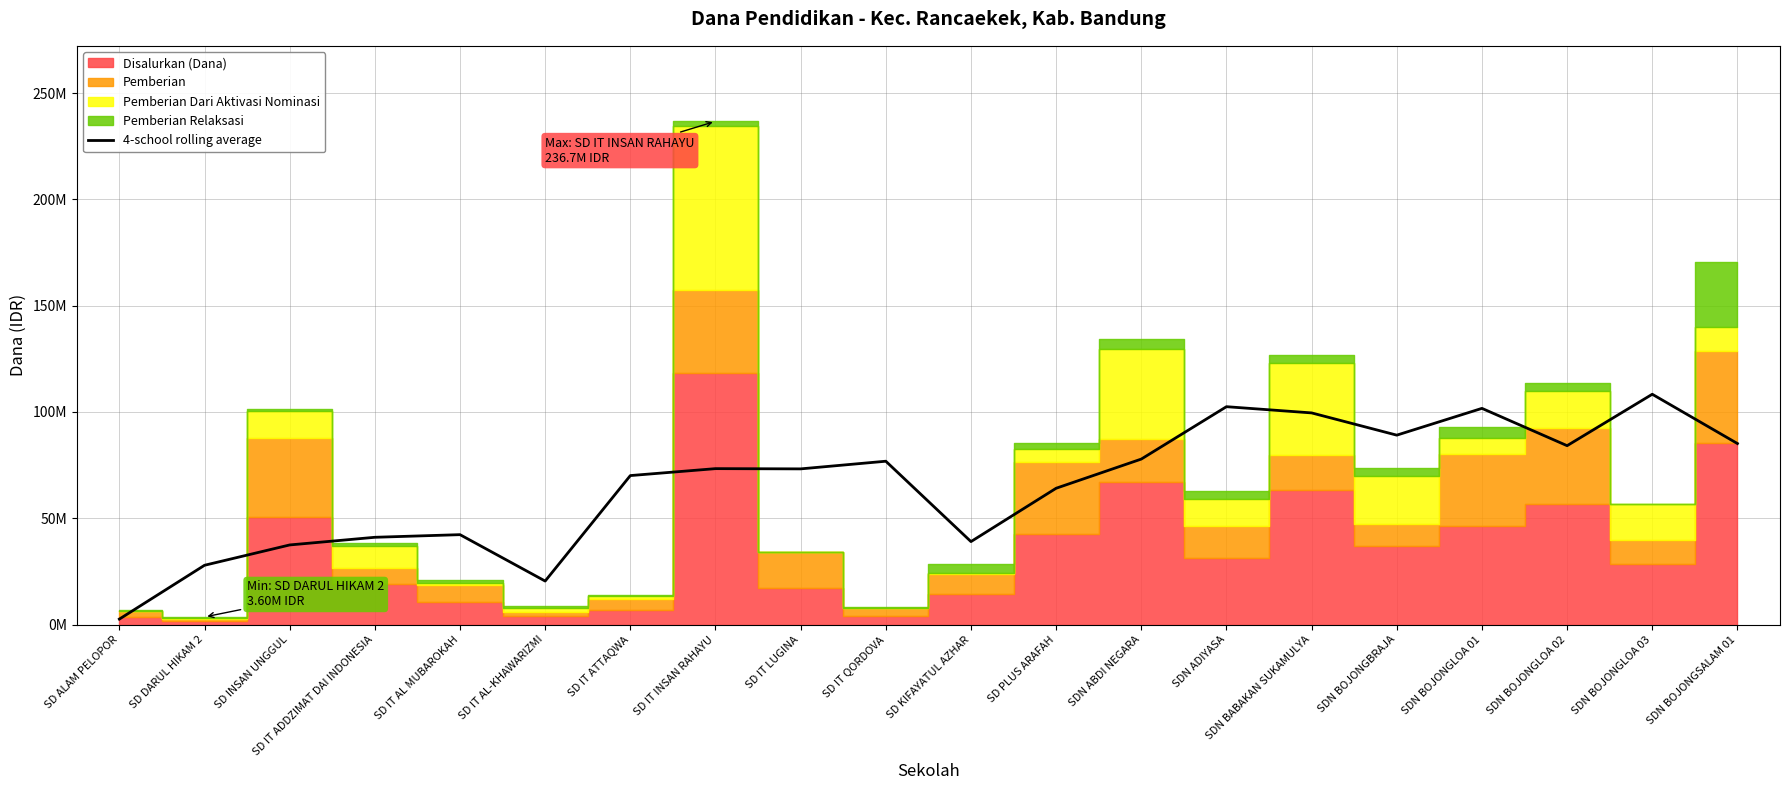

Reading right to left, transcribe all the data shown in this chart.

SDN BOJONGSALAM 01=85162500	SDN BOJONGLOA 03=108337500	SDN BOJONGLOA 02=84150000	SDN BOJONGLOA 01=101700000	SDN BOJONGBRAJA=89100000	SDN BABAKAN SUKAMULYA=99562500	SDN ADIYASA=102487500	SDN ABDI NEGARA=77850000	SD PLUS ARAFAH=64125000	SD KIFAYATUL AZHAR=39037500	SD IT QORDOVA=76837500	SD IT LUGINA=73237500	SD IT INSAN RAHAYU=73350000	SD IT ATTAQWA=70087500	SD IT AL-KHAWARIZMI=20475000	SD IT AL MUBAROKAH=42300000	SD IT ADDZIMAT DAI INDONESIA=41062500	SD INSAN UNGGUL=37462500	SD DARUL HIKAM 2=27900000	SD ALAM PELOPOR=2587500